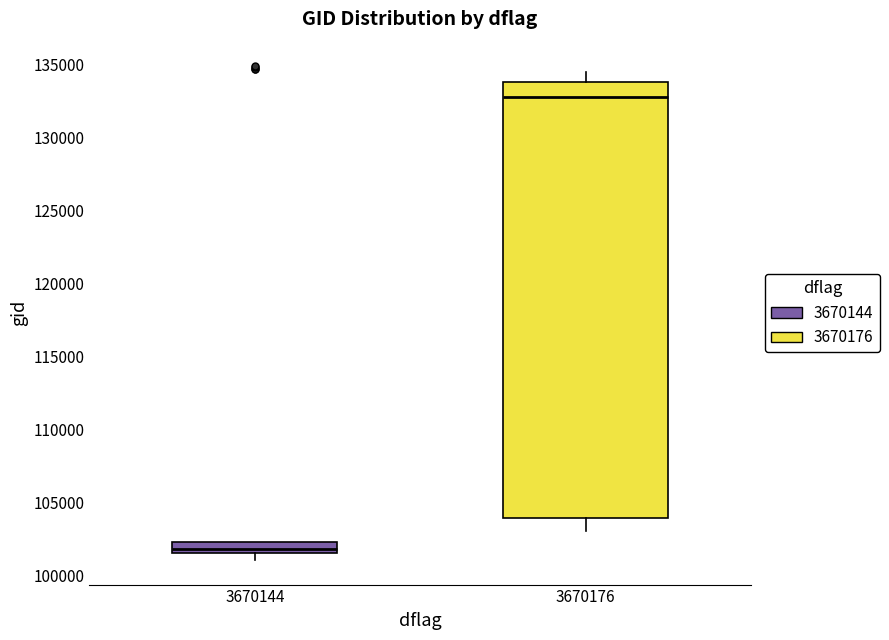

Reading left to right, read every box against the y-axis: the position of its median line, the range the box covers, and the ends of its whiskers. The values are not printed on the chart, so give them approximately, as read against the axis.

3670144: median 102000, box 101500 to 102500, whiskers 101000 to 102500
3670176: median 132500, box 104000 to 134000, whiskers 103000 to 134500